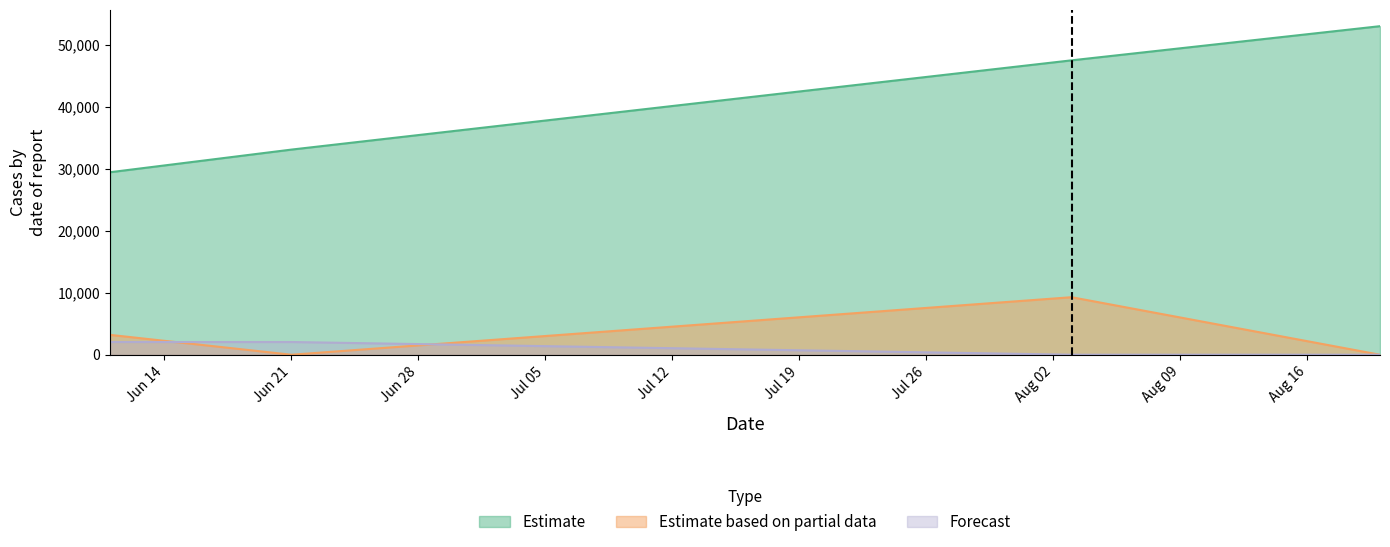

The value of Nonce at 2021-06-11 is 3207.0. True or false?

True